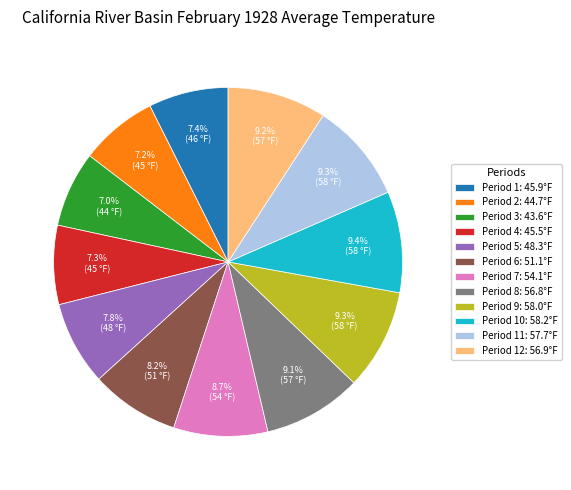

Is Period 10: 58.2°F the majority of the pie?

No